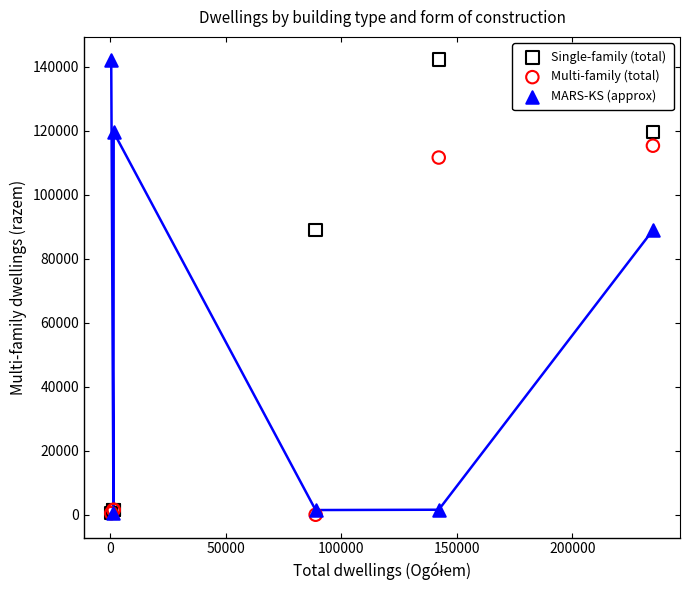

What are all the series names shown in the legend?

Single-family (total), Multi-family (total), MARS-KS (approx)